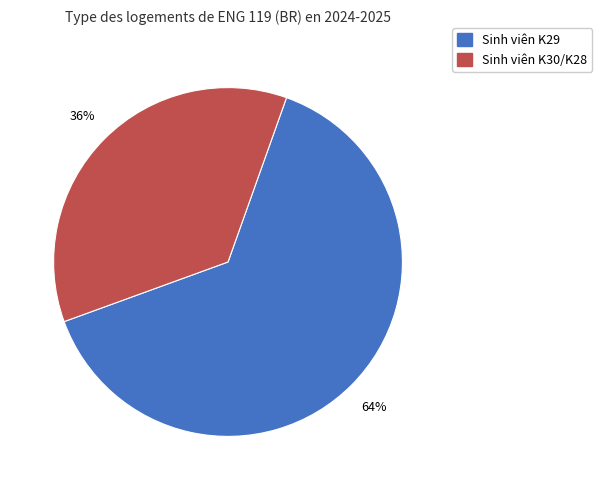

To the nearest percent, what is the average slice percentage?

50%